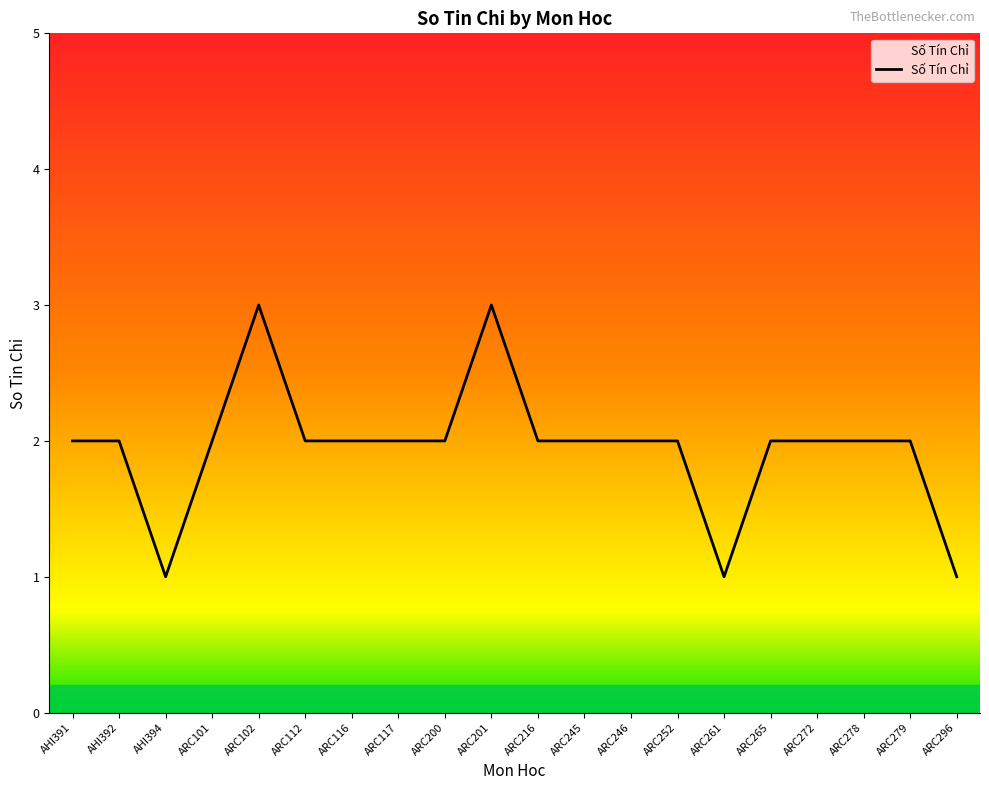

What is the maximum value shown in the chart?

3